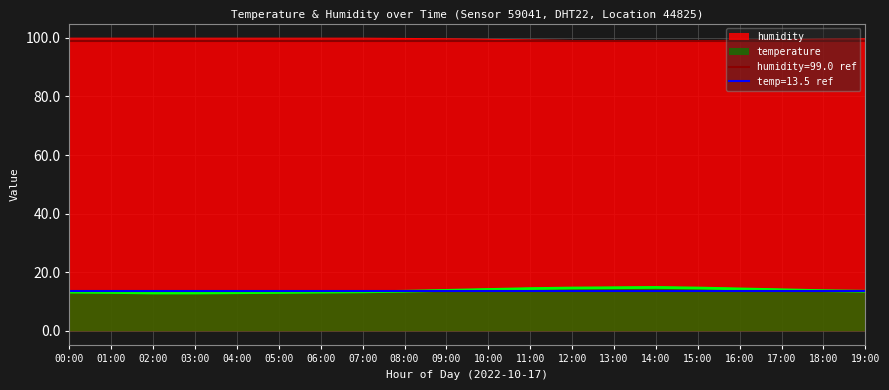

What is the average value of the humidity series?

99.6